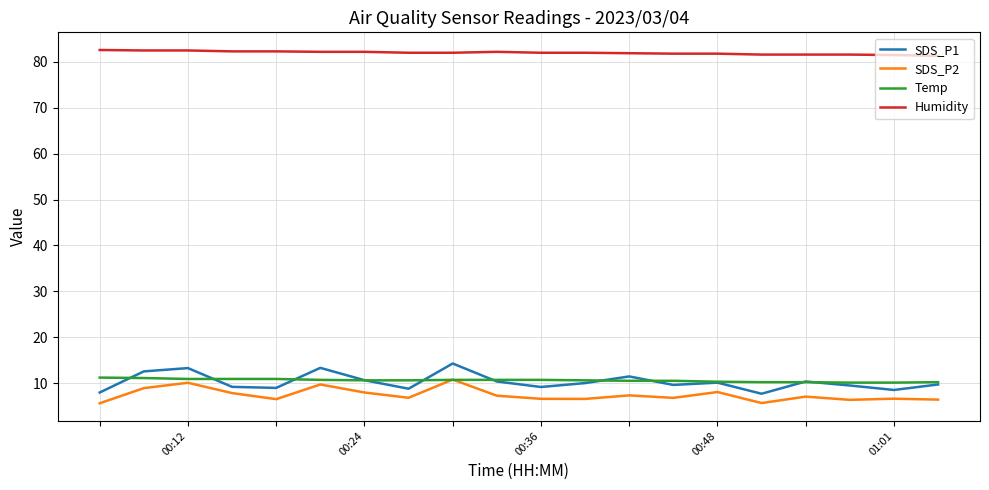

Which series has the largest total across all categories?

Humidity